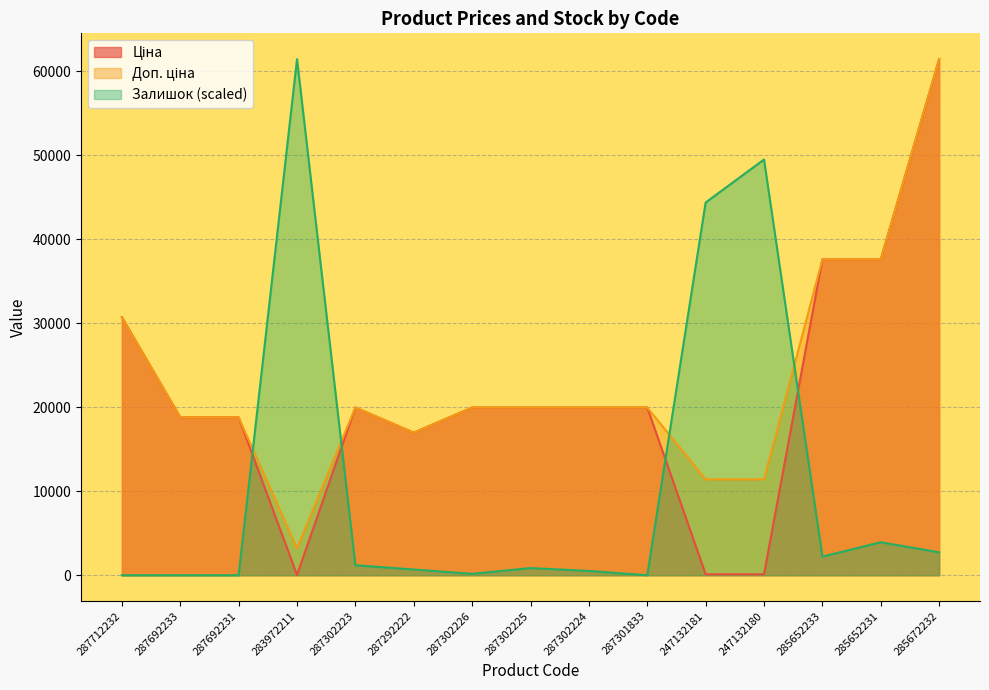

What is the value of the Ціна point at the 2nd from the left?

18796.8